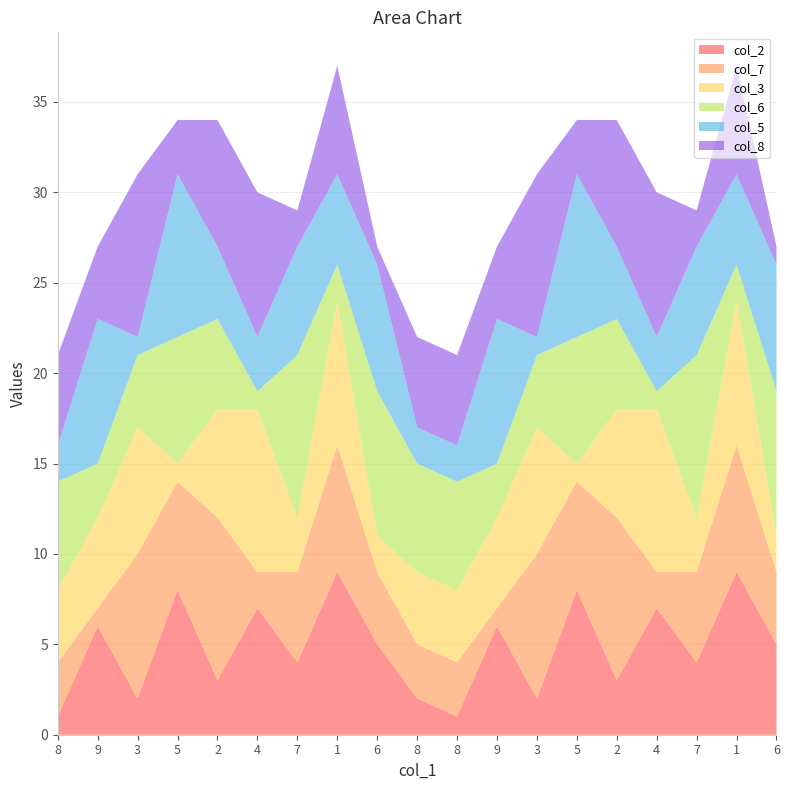

Reading left to right, extract all data points from this chart.

col_2: 1	6	2	8	3	7	4	9	5	2	1	6	2	8	3	7	4	9	5
col_7: 3	1	8	6	9	2	5	7	4	3	3	1	8	6	9	2	5	7	4
col_3: 4	5	7	1	6	9	3	8	2	4	4	5	7	1	6	9	3	8	2
col_6: 6	3	4	7	5	1	9	2	8	6	6	3	4	7	5	1	9	2	8
col_5: 2	8	1	9	4	3	6	5	7	2	2	8	1	9	4	3	6	5	7
col_8: 5	4	9	3	7	8	2	6	1	5	5	4	9	3	7	8	2	6	1